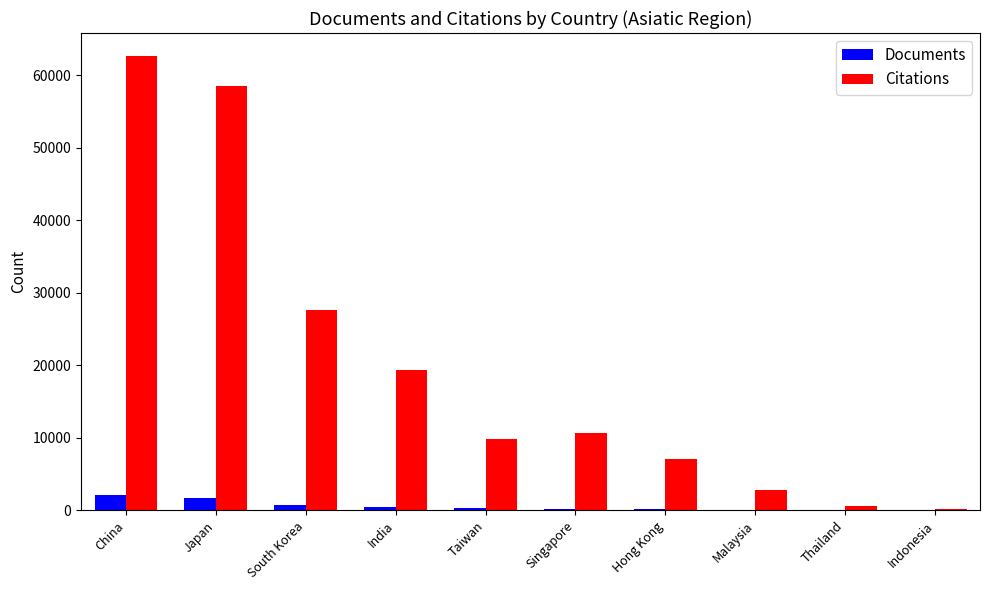

Which series changed the most between Japan and India?

Citations